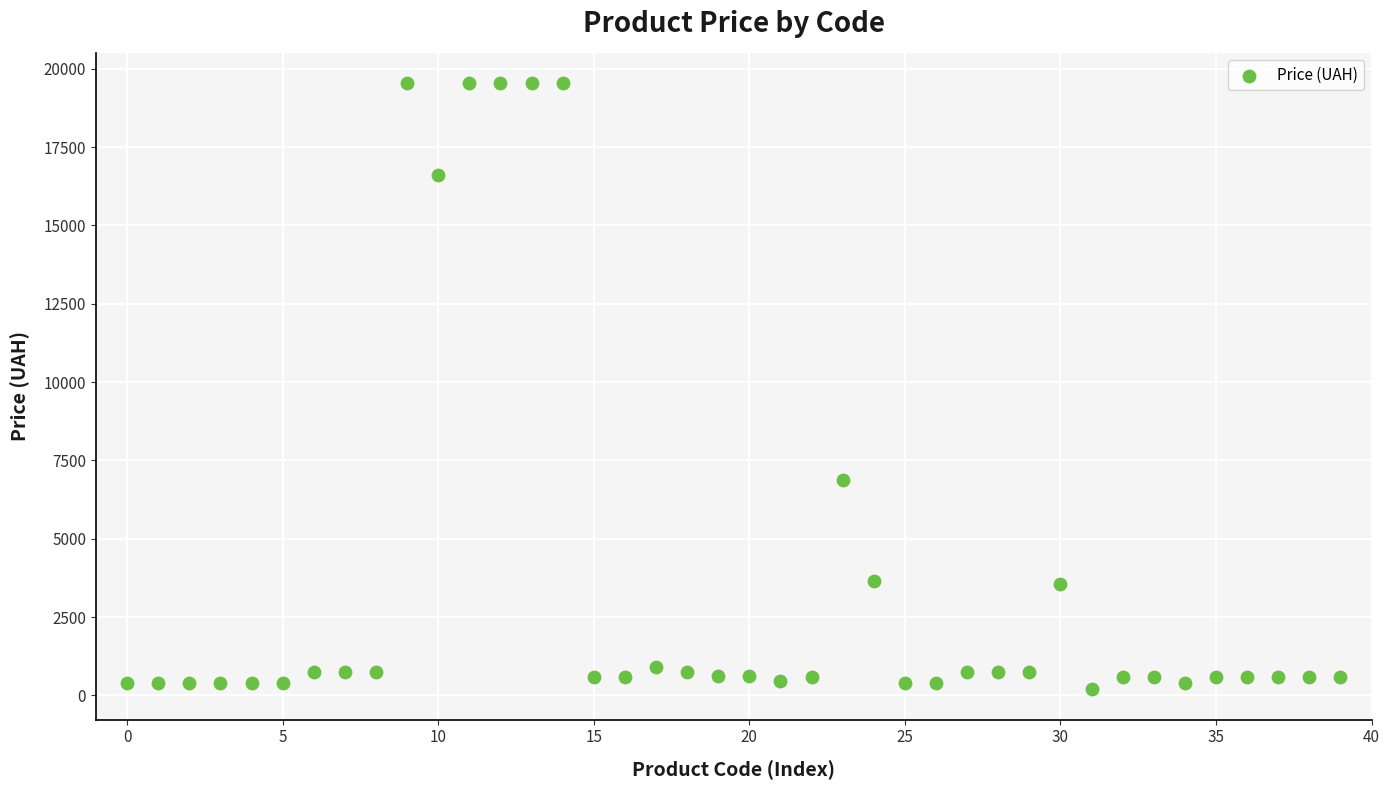

What is the range of Y values (max minus min)?

19344.3